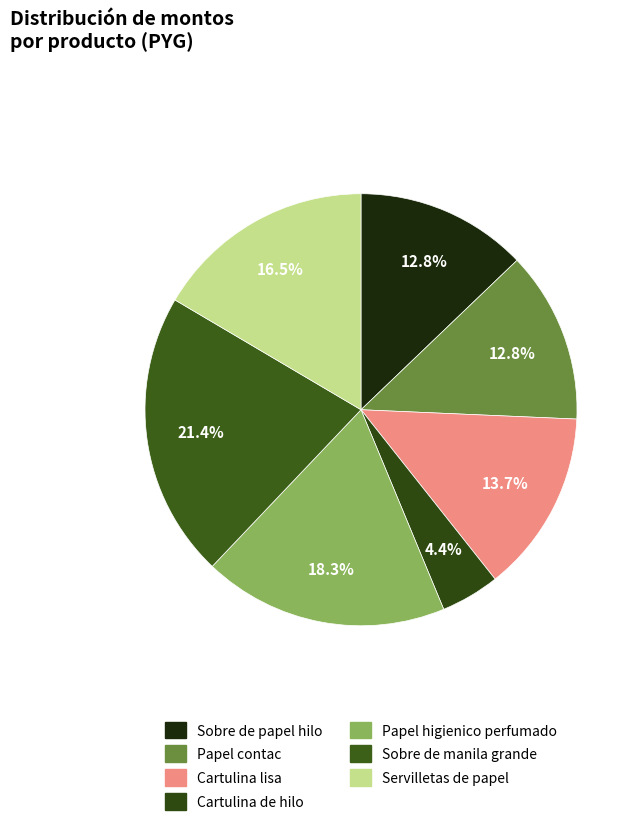

The Servilletas de papel slice represents 17% of the pie. True or false?

True